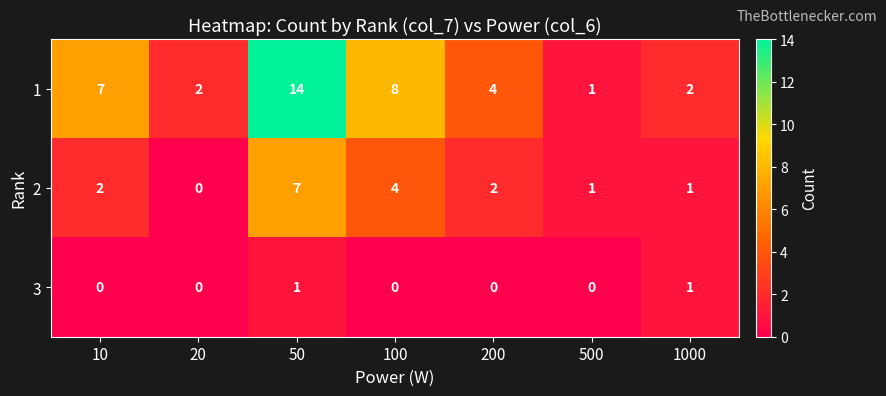

Which series has the largest total across all categories?

1